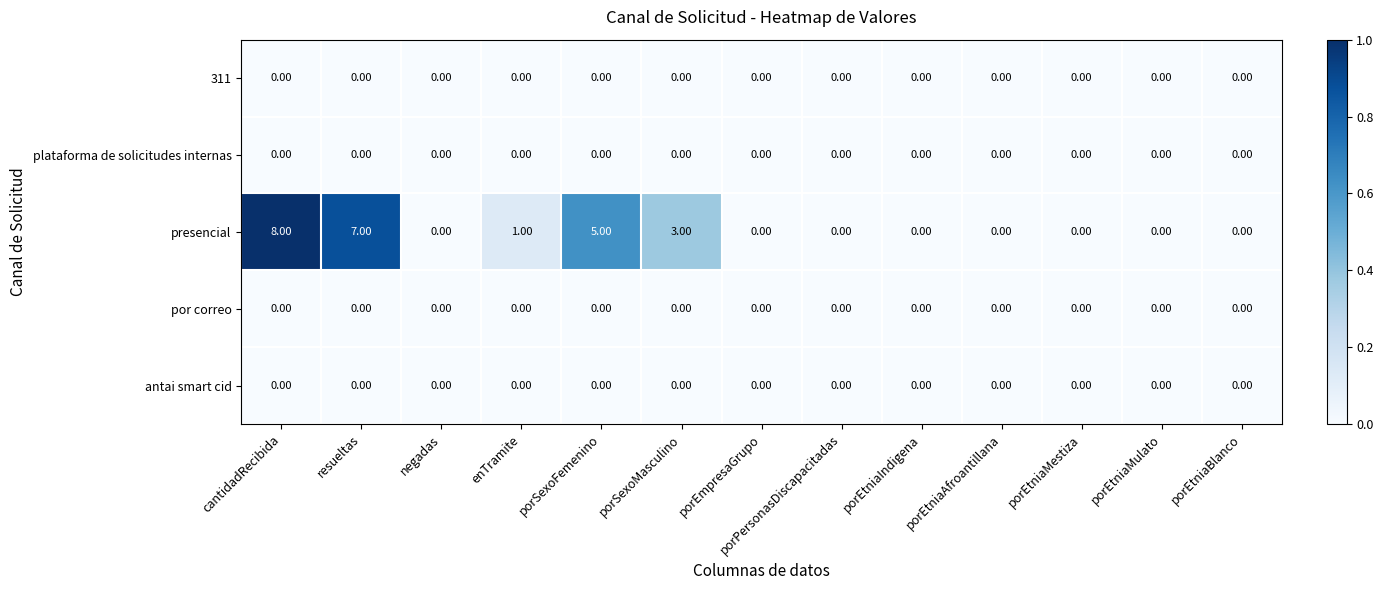

Which label corresponds to the largest value in the chart?

cantidadRecibida